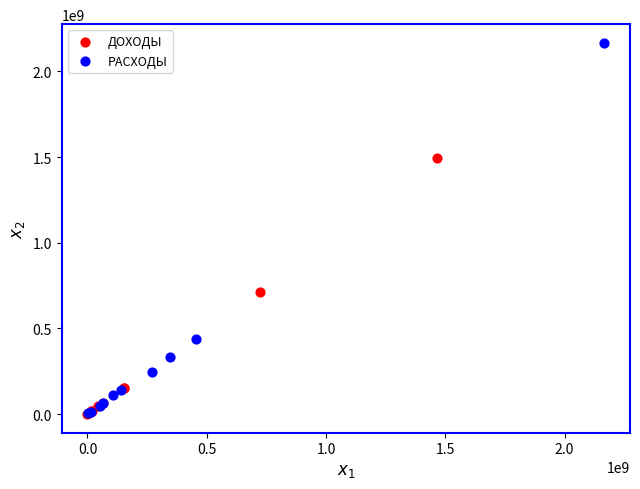

Which series reaches the maximum Y coordinate?

РАСХОДЫ